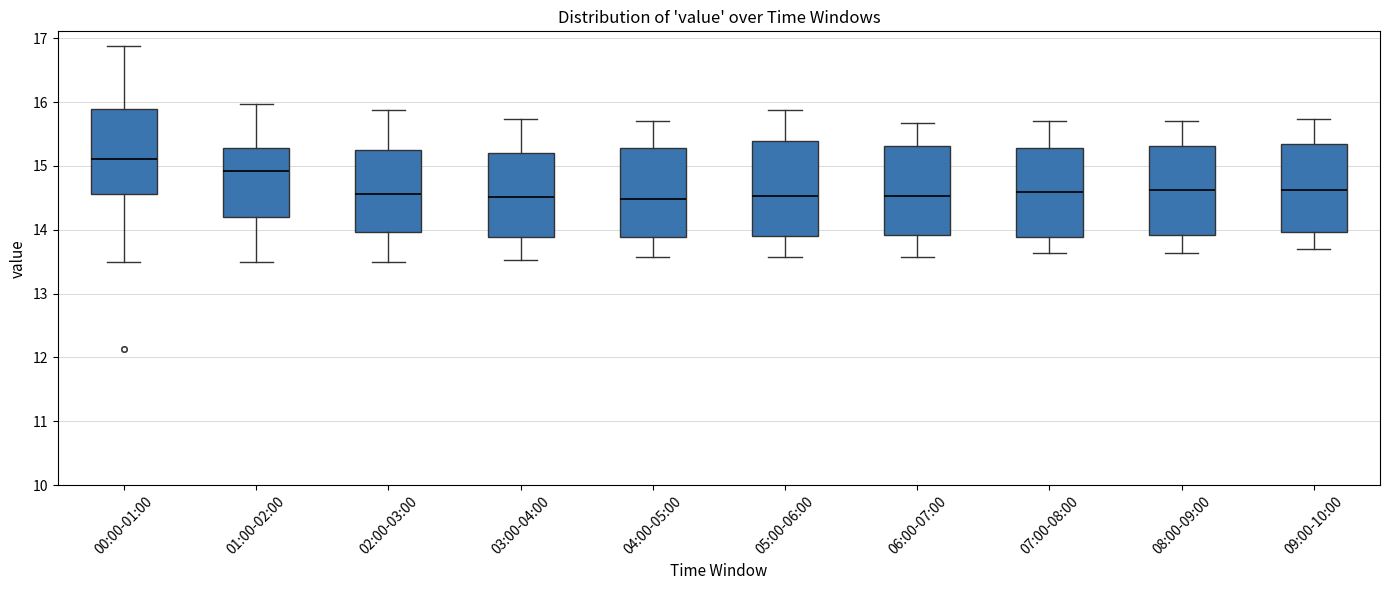

Reading left to right, read every box against the y-axis: the position of its median line, the range the box covers, and the ends of its whiskers. The values are not printed on the chart, so give them approximately, as read against the axis.

00:00-01:00: median 15.1, box 14.6 to 15.9, whiskers 13.5 to 16.9
01:00-02:00: median 14.9, box 14.2 to 15.3, whiskers 13.5 to 16.0
02:00-03:00: median 14.6, box 14.0 to 15.2, whiskers 13.5 to 15.9
03:00-04:00: median 14.5, box 13.9 to 15.2, whiskers 13.5 to 15.7
04:00-05:00: median 14.5, box 13.9 to 15.3, whiskers 13.6 to 15.7
05:00-06:00: median 14.5, box 13.9 to 15.4, whiskers 13.6 to 15.9
06:00-07:00: median 14.5, box 13.9 to 15.3, whiskers 13.6 to 15.7
07:00-08:00: median 14.6, box 13.9 to 15.3, whiskers 13.6 to 15.7
08:00-09:00: median 14.6, box 13.9 to 15.3, whiskers 13.6 to 15.7
09:00-10:00: median 14.6, box 14.0 to 15.3, whiskers 13.7 to 15.7